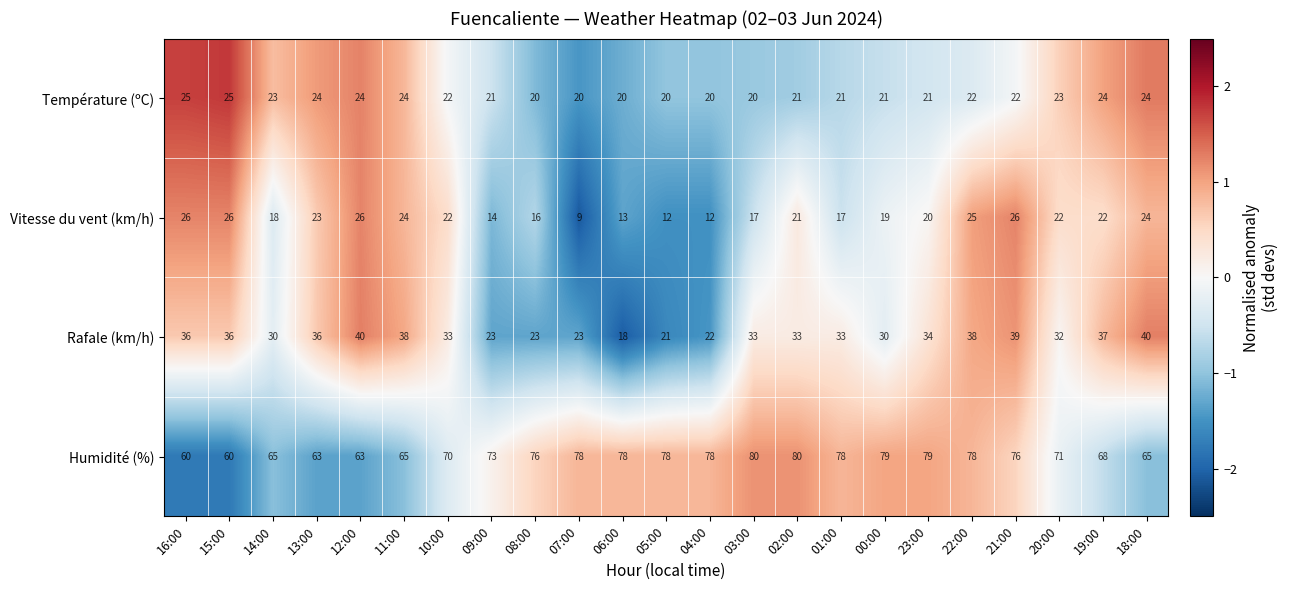

How many series are shown in this chart?

4